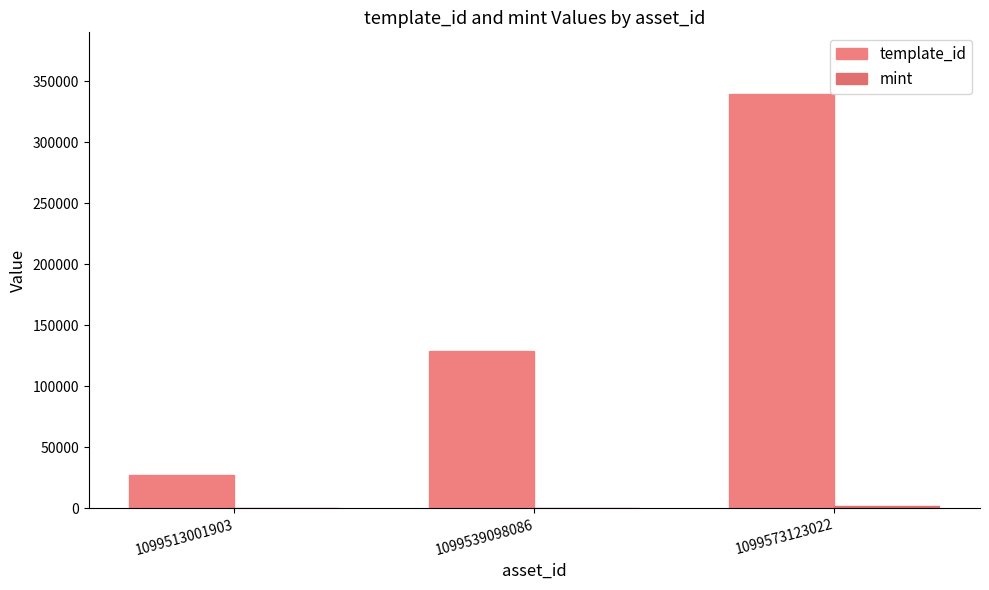

How many groups of bars are there?

3